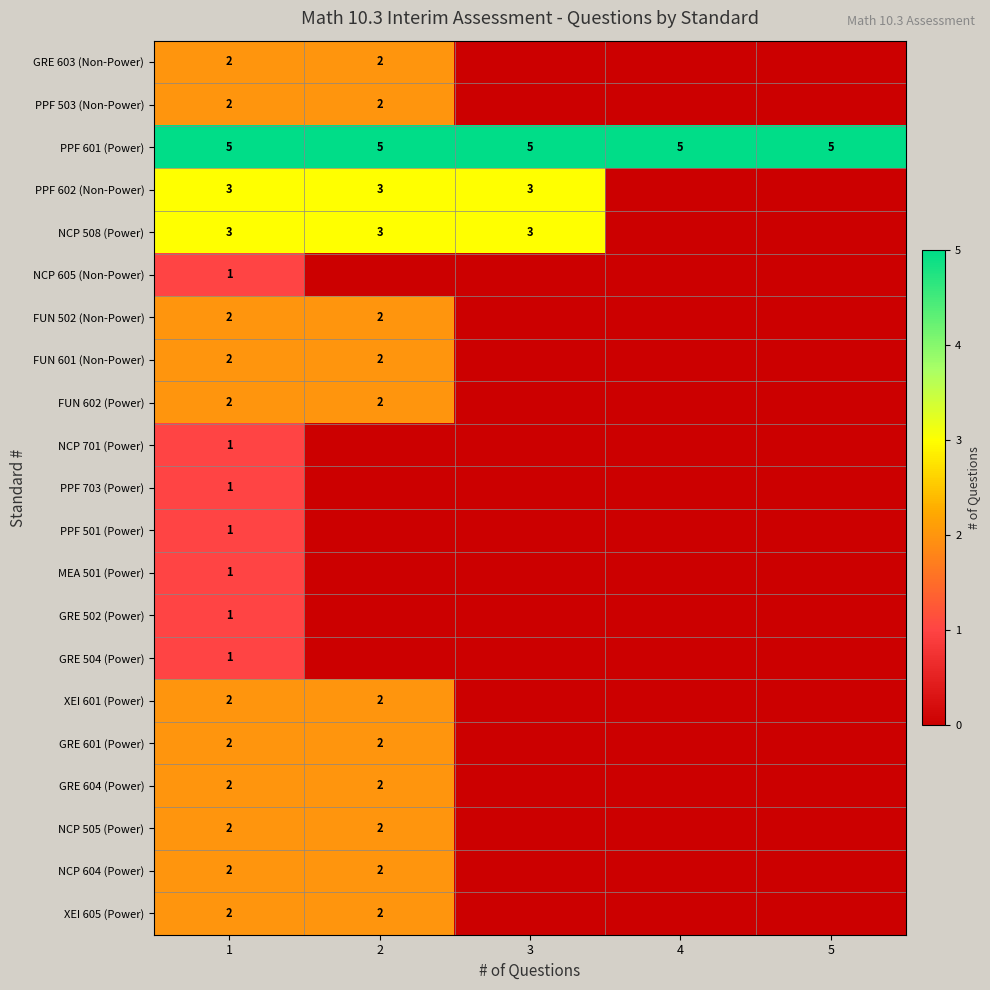

What is the sum of the PPF 601 (Power) values at 3 and 5?

10